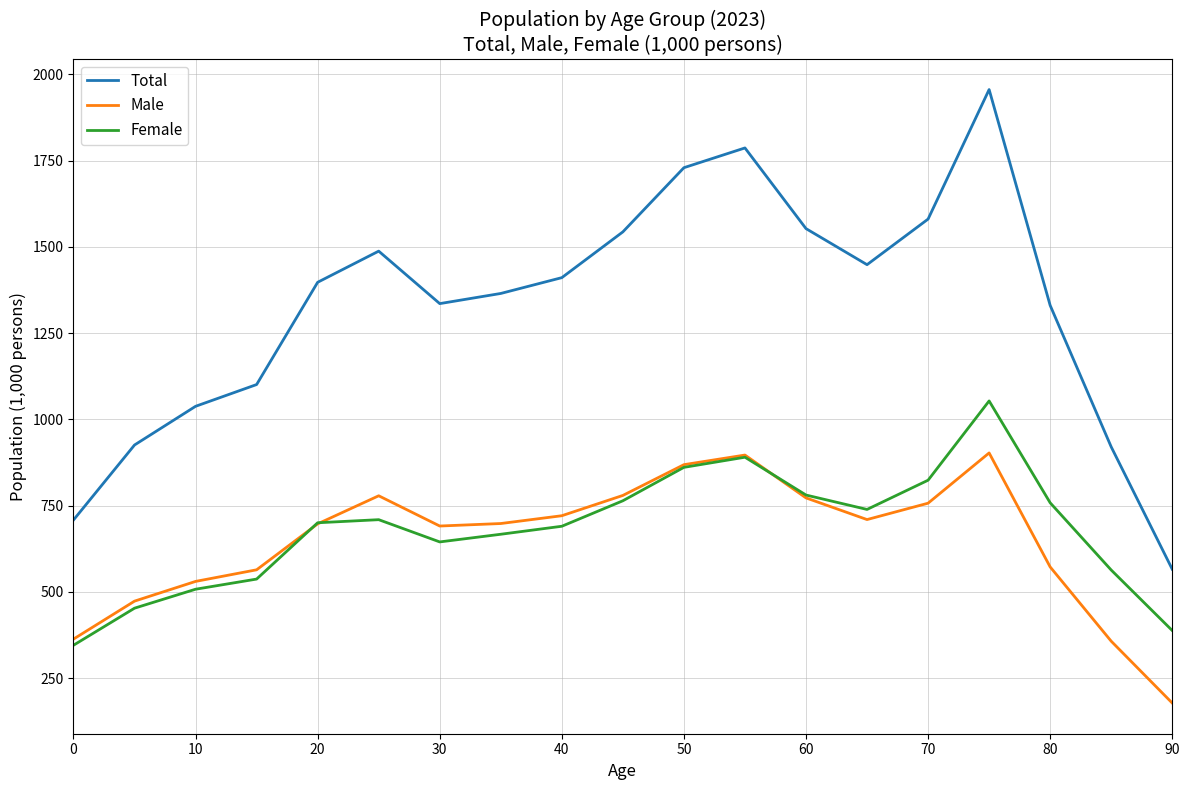

True or false: Male and Total cross at least once.

False